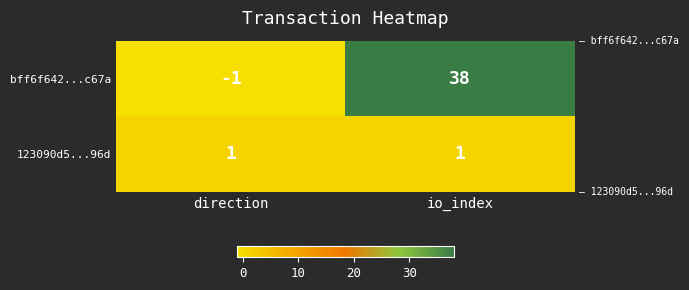

Rank the series by their maximum value, from highest to lowest.

bff6f642...c67a, 123090d5...96d